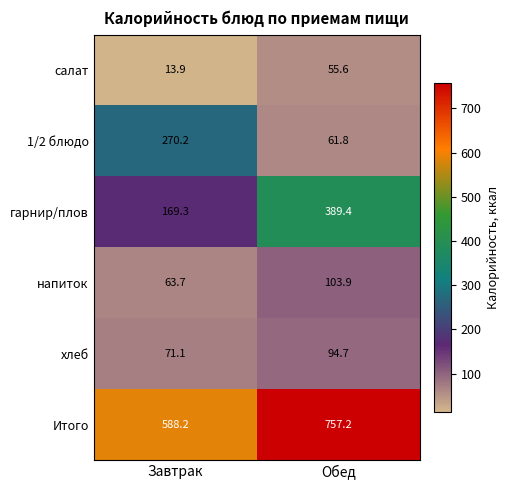

What is the lowest value of the Итого series?

588.2